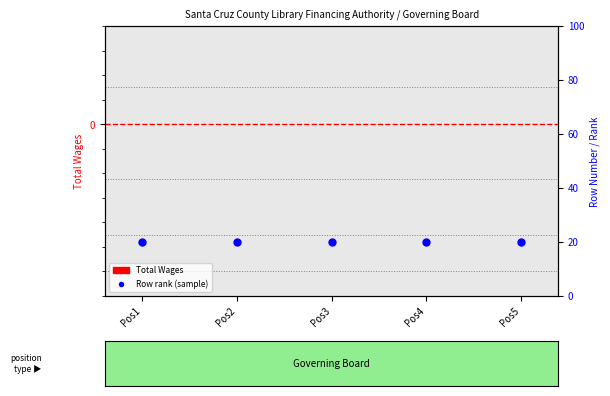

At how many categories does at least one series exceed 3?

5